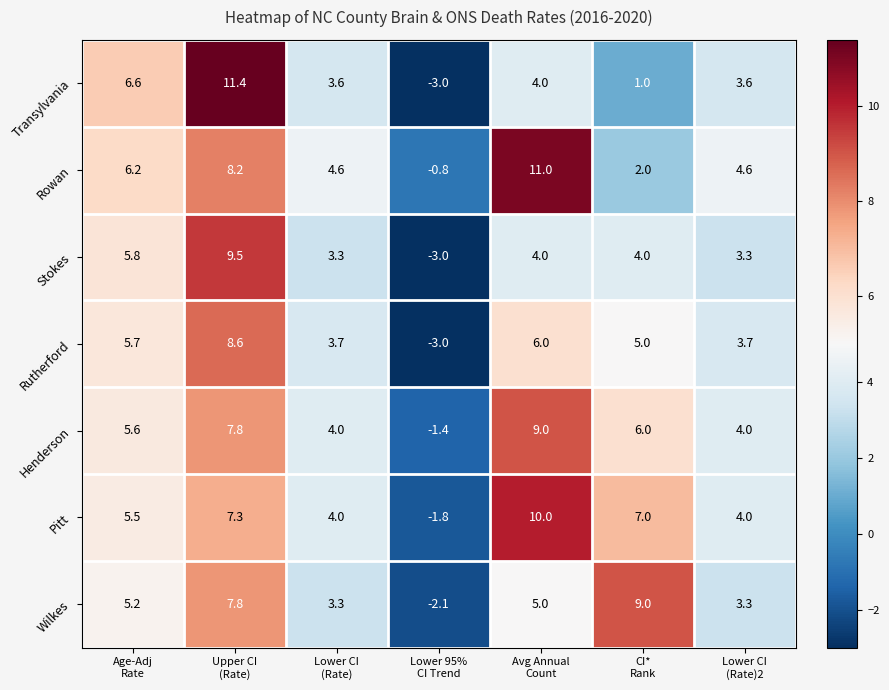

Which series has the largest range (max minus min)?

Transylvania